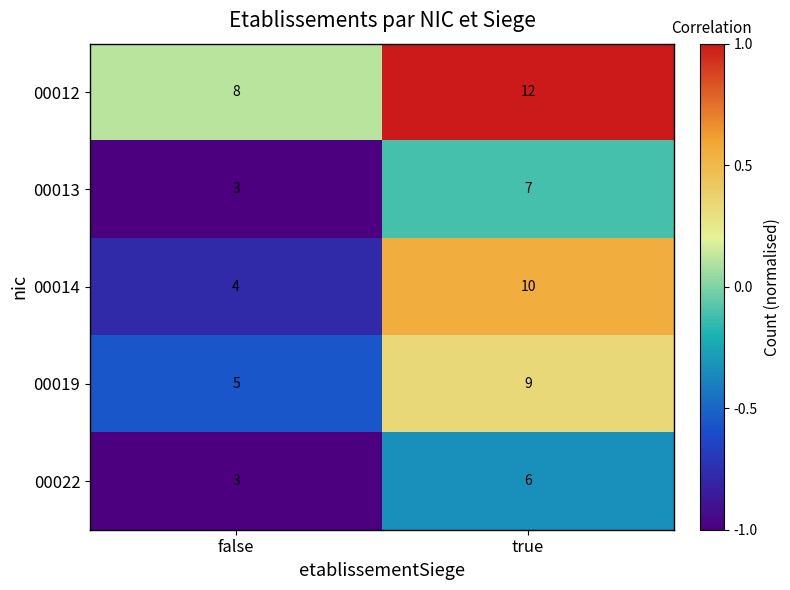

Reading left to right, what are all the values shown in this chart?

00012: false=8	true=12
00013: false=3	true=7
00014: false=4	true=10
00019: false=5	true=9
00022: false=3	true=6